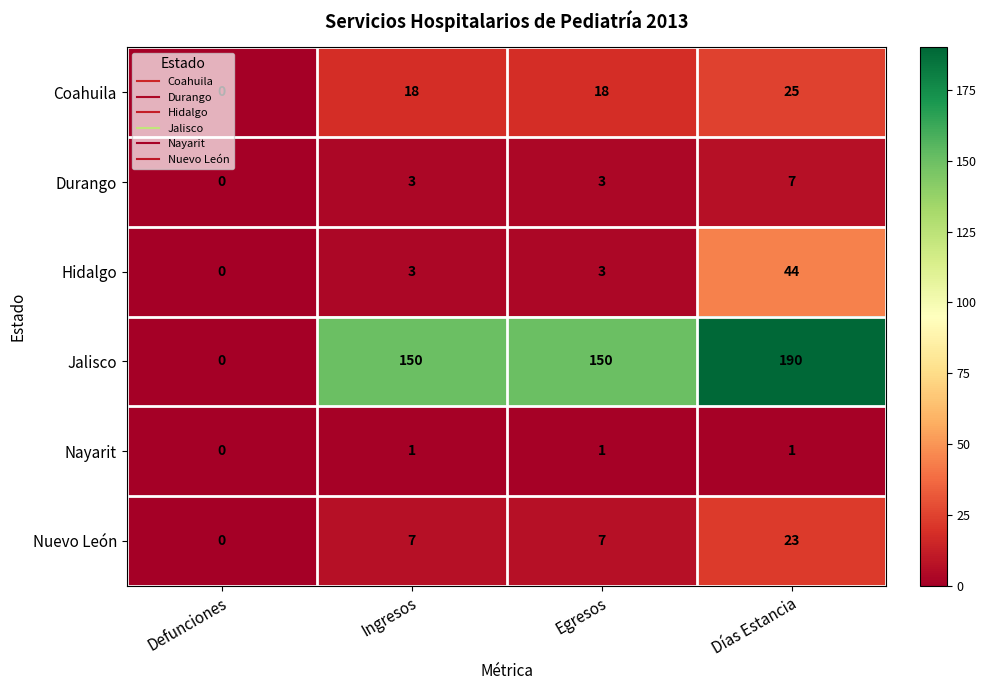

At which category is the sum across all series the highest?

Días Estancia